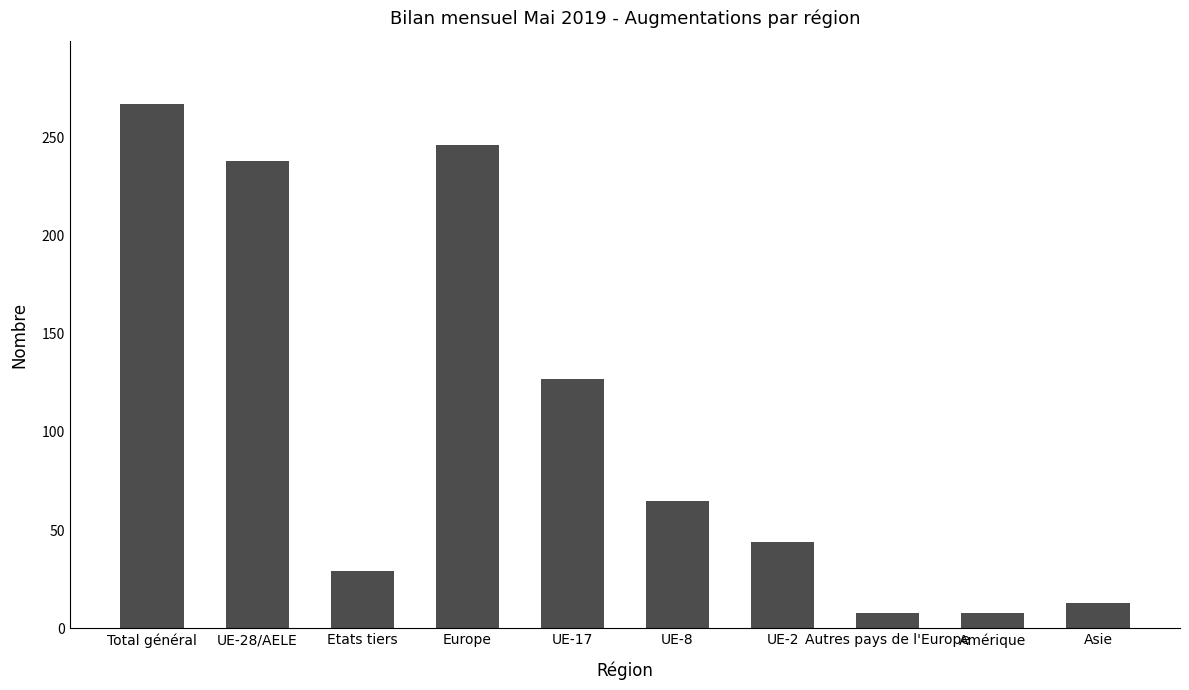

What is the difference between the maximum and second lowest values?

259